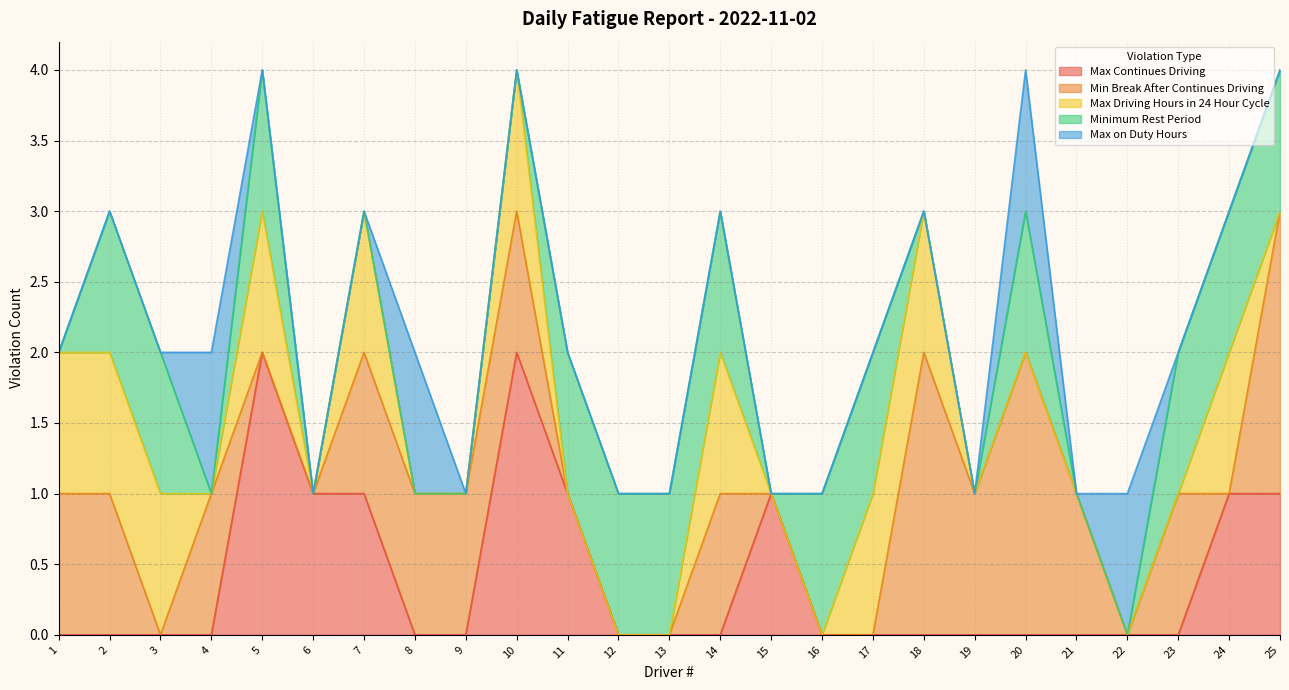

Which category has the lowest value in the Max on Duty Hours series?

1